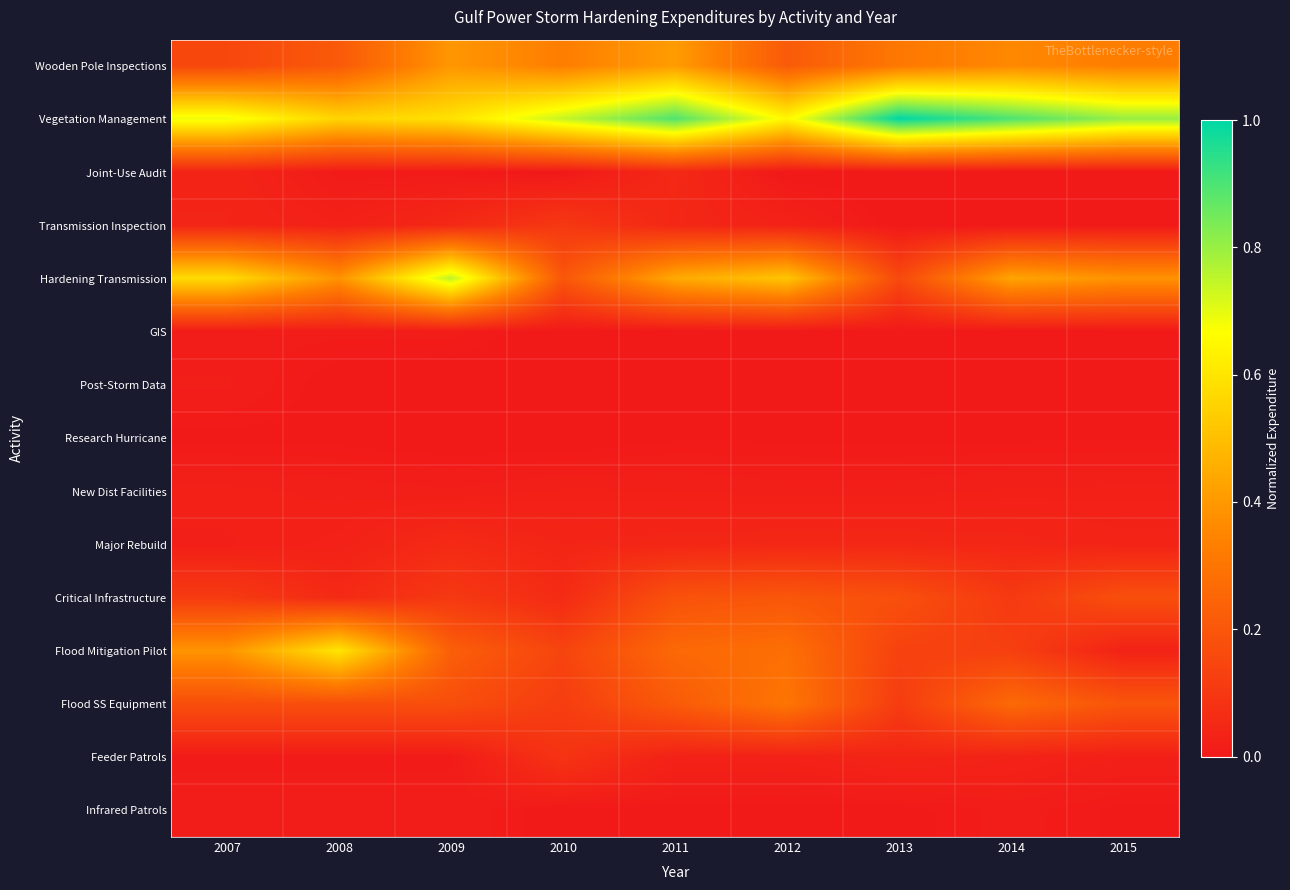

What is the total value across all series at 2015?

2.0